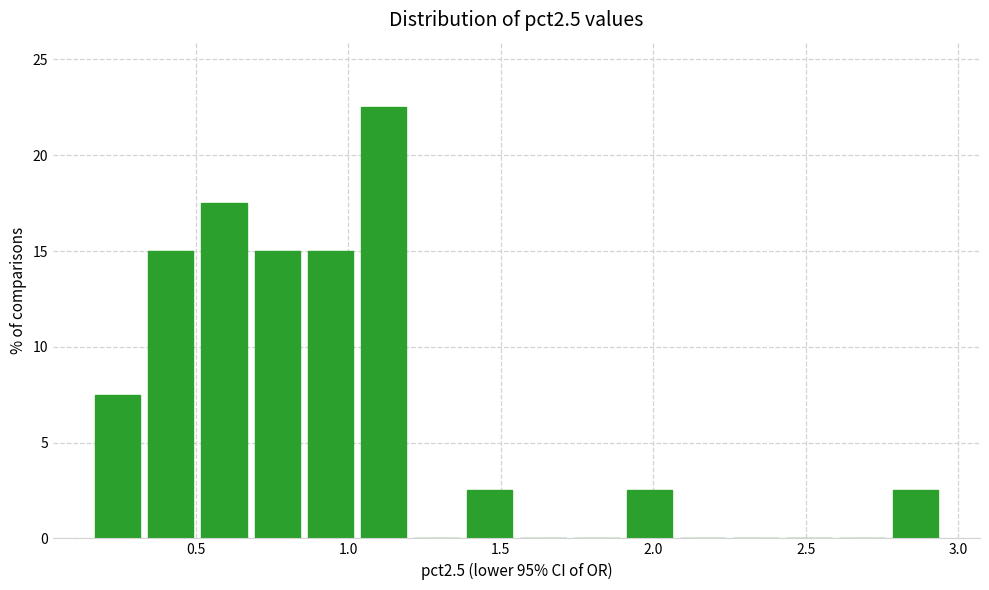

Read against the x-axis, roughly where is the centre of the tallest bar?

1.10